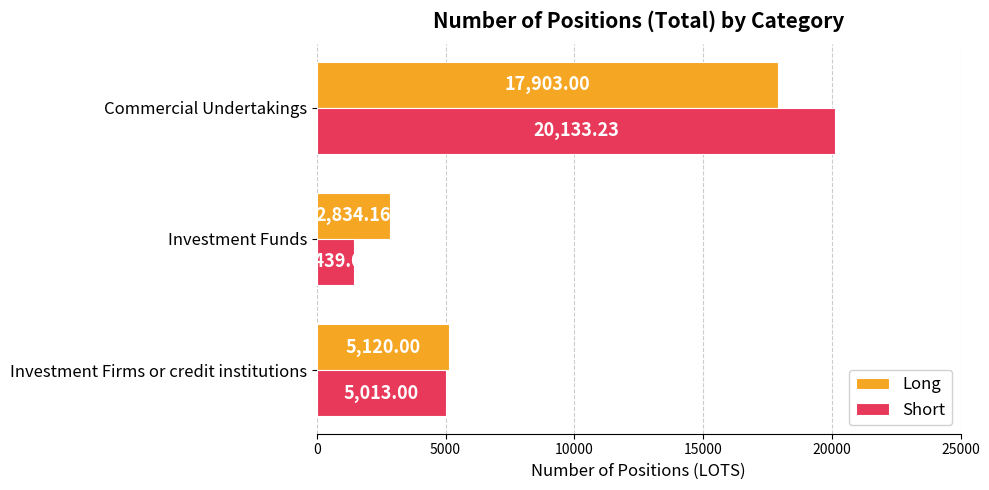

Is the value of Long at Commercial Undertakings greater than the value of Short at Commercial Undertakings?

No